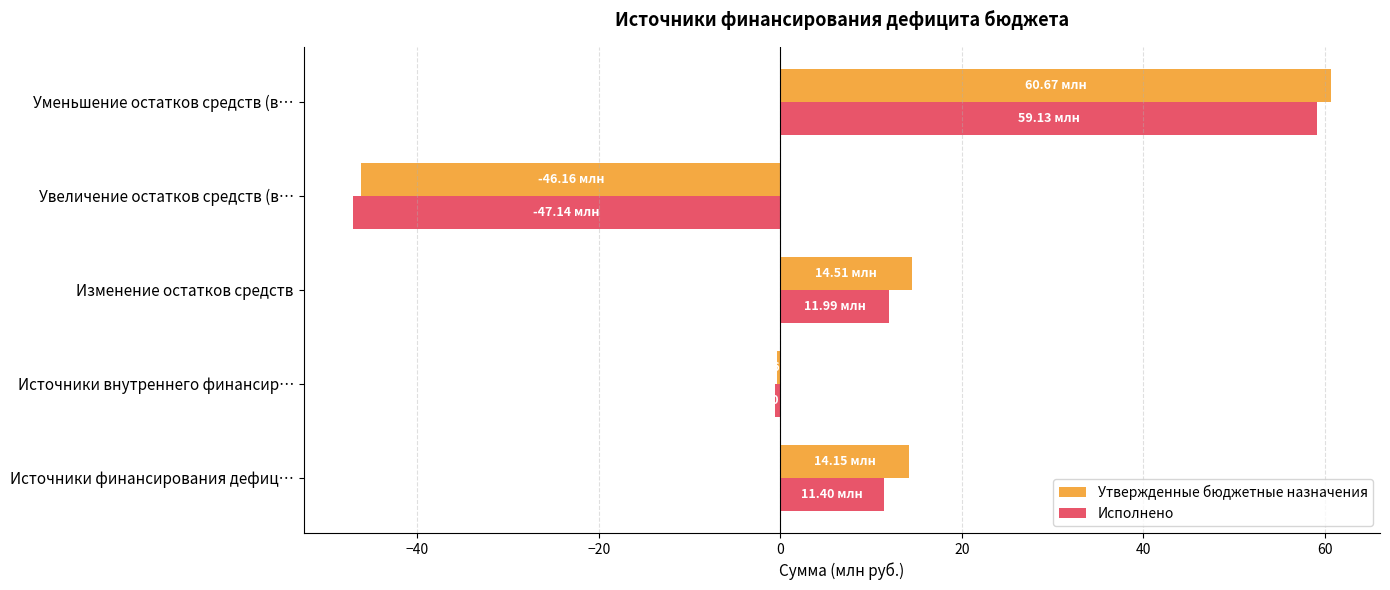

What is the difference between the highest and lowest values at Источники финансирования дефиц…?

2.8